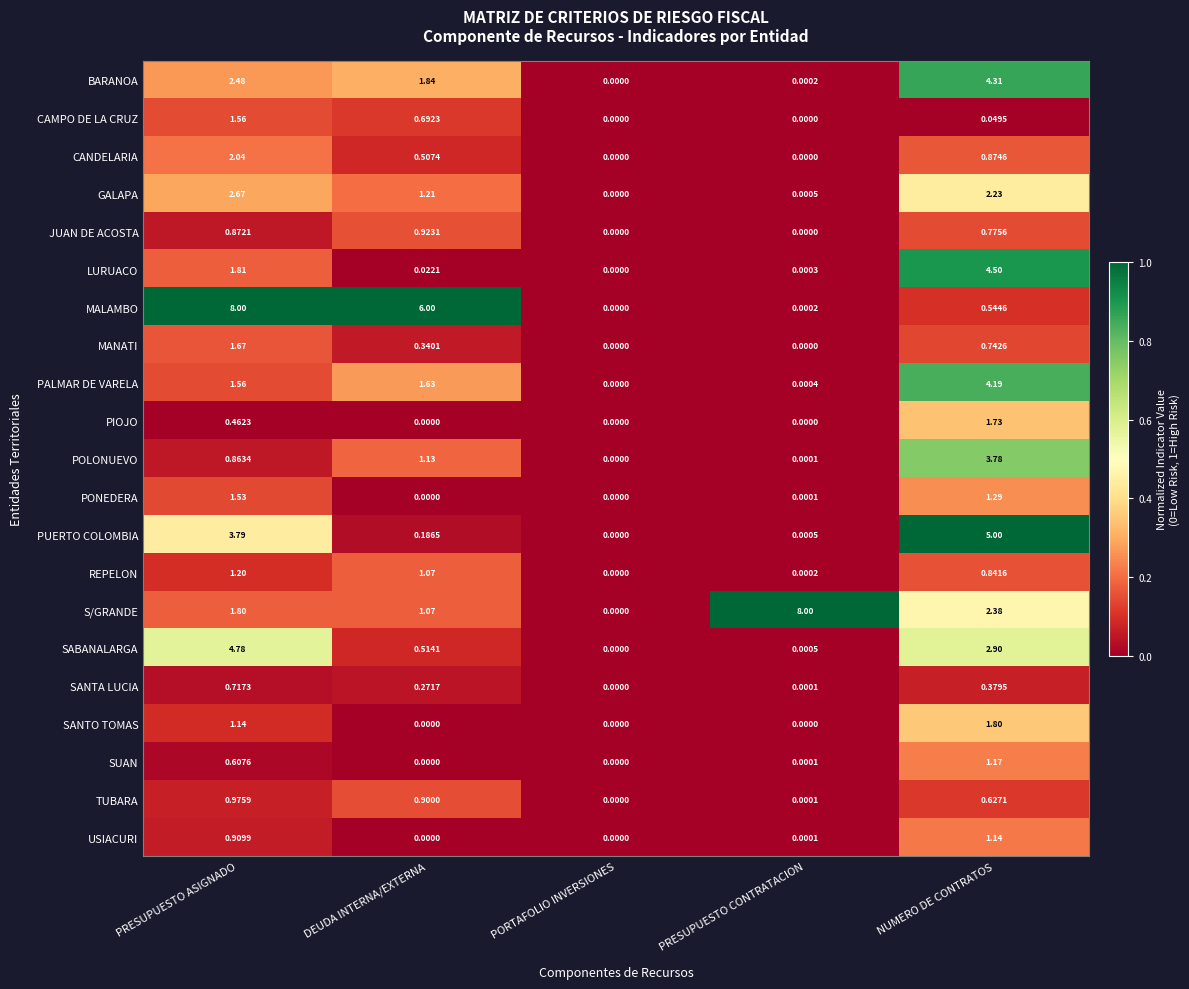

Between PRESUPUESTO ASIGNADO and PRESUPUESTO CONTRATACION, which series saw the biggest shift?

MALAMBO